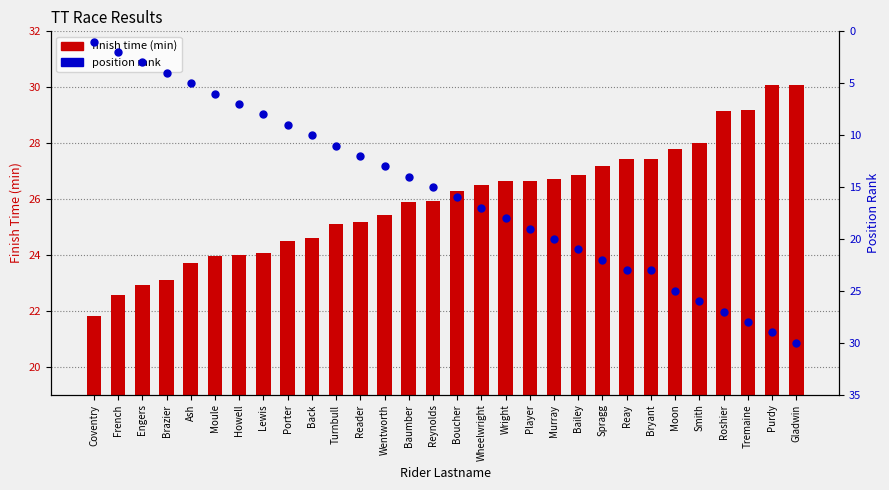

What are all the series names shown in the legend?

finish time (min), position rank